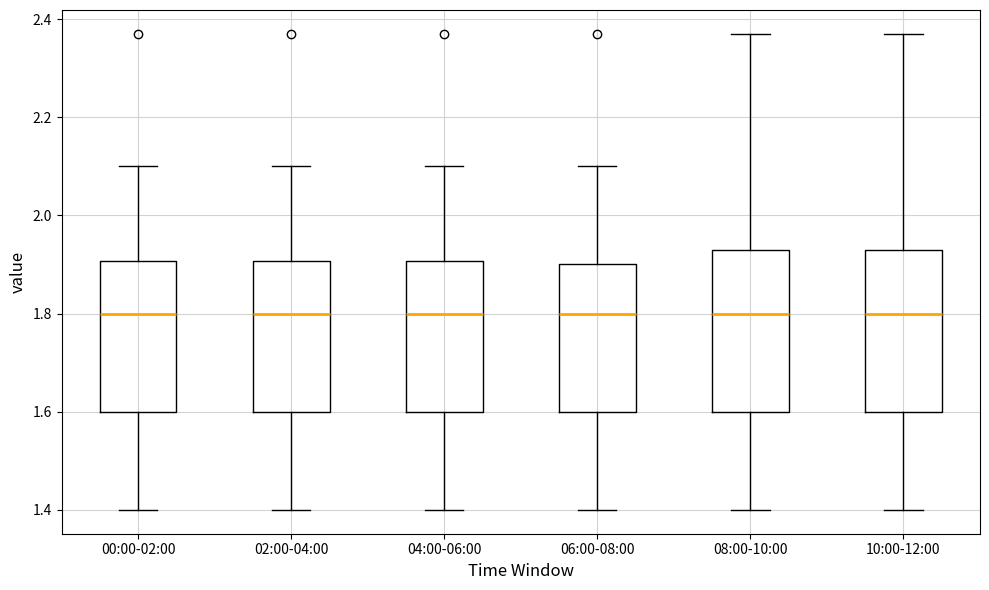

Reading left to right, transcribe this box plot: for each box, give where its median line is, the range the box spans, and where its two whiskers end, as read against the y-axis. The values are not printed on the chart, so give them approximately, as read against the axis.

00:00-02:00: median 1.80, box 1.60 to 1.90, whiskers 1.40 to 2.10
02:00-04:00: median 1.80, box 1.60 to 1.90, whiskers 1.40 to 2.10
04:00-06:00: median 1.80, box 1.60 to 1.90, whiskers 1.40 to 2.10
06:00-08:00: median 1.80, box 1.60 to 1.90, whiskers 1.40 to 2.10
08:00-10:00: median 1.80, box 1.60 to 1.94, whiskers 1.40 to 2.38
10:00-12:00: median 1.80, box 1.60 to 1.94, whiskers 1.40 to 2.38